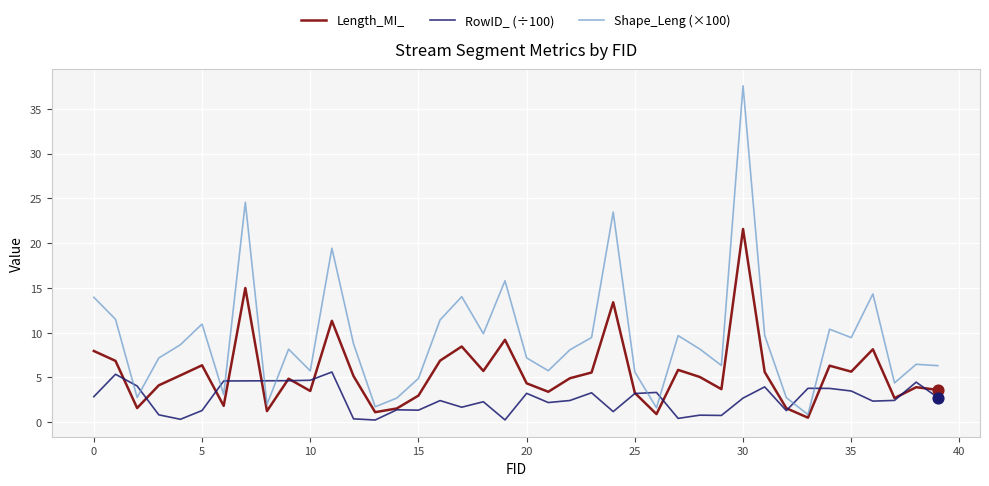

What are all the series names shown in the legend?

Length_MI_, RowID_ (÷100), Shape_Leng (×100)